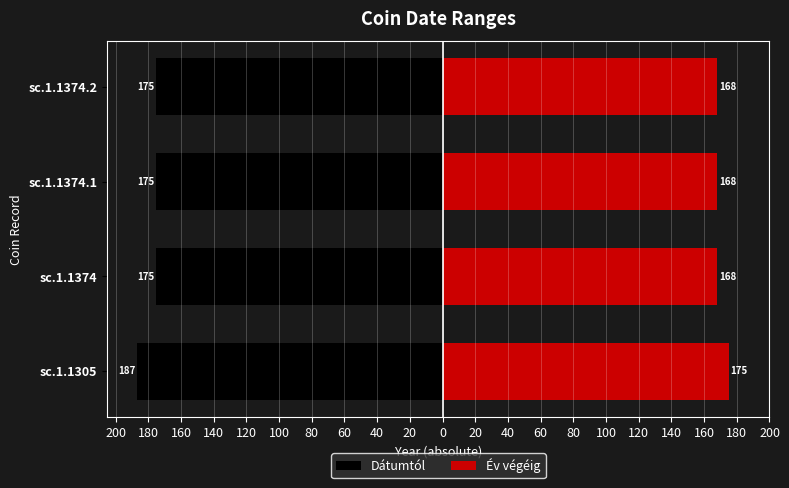

Which series has the largest range (max minus min)?

Dátumtól